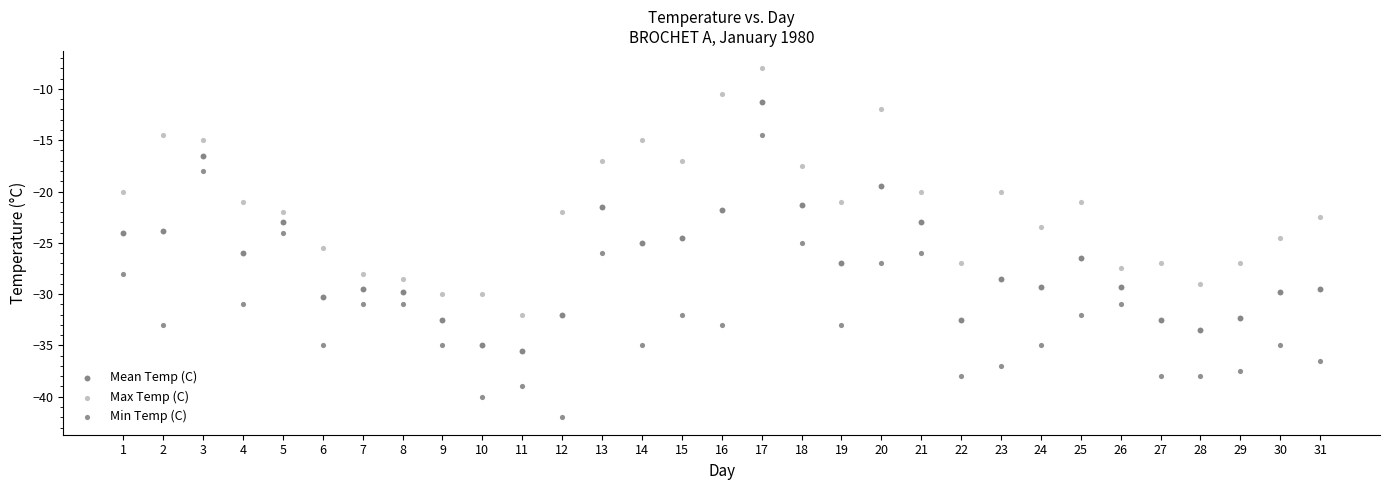

What is the X range (max minus min) for the scatter plot?

30.0